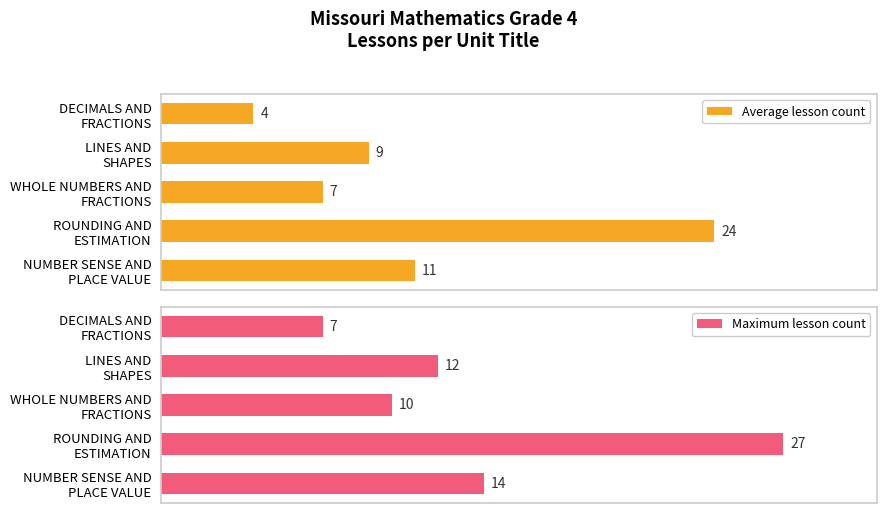

What is the average value of the Average lesson count series?

11